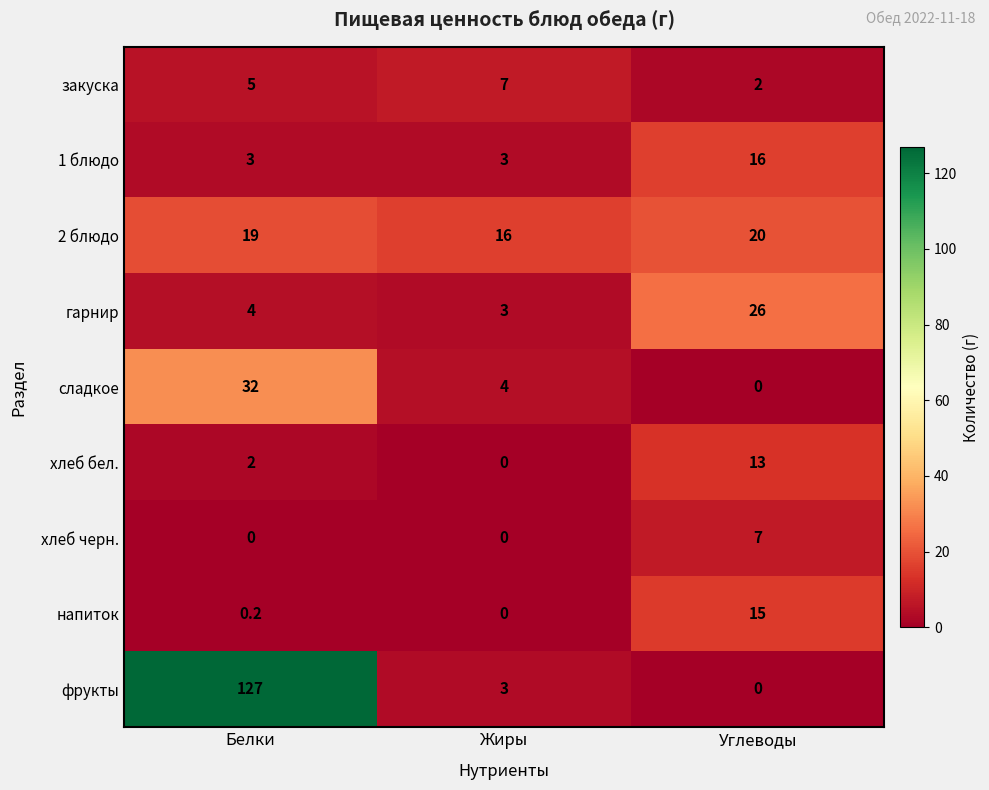

List the labels in order of гарнир value, largest first.

Углеводы, Белки, Жиры